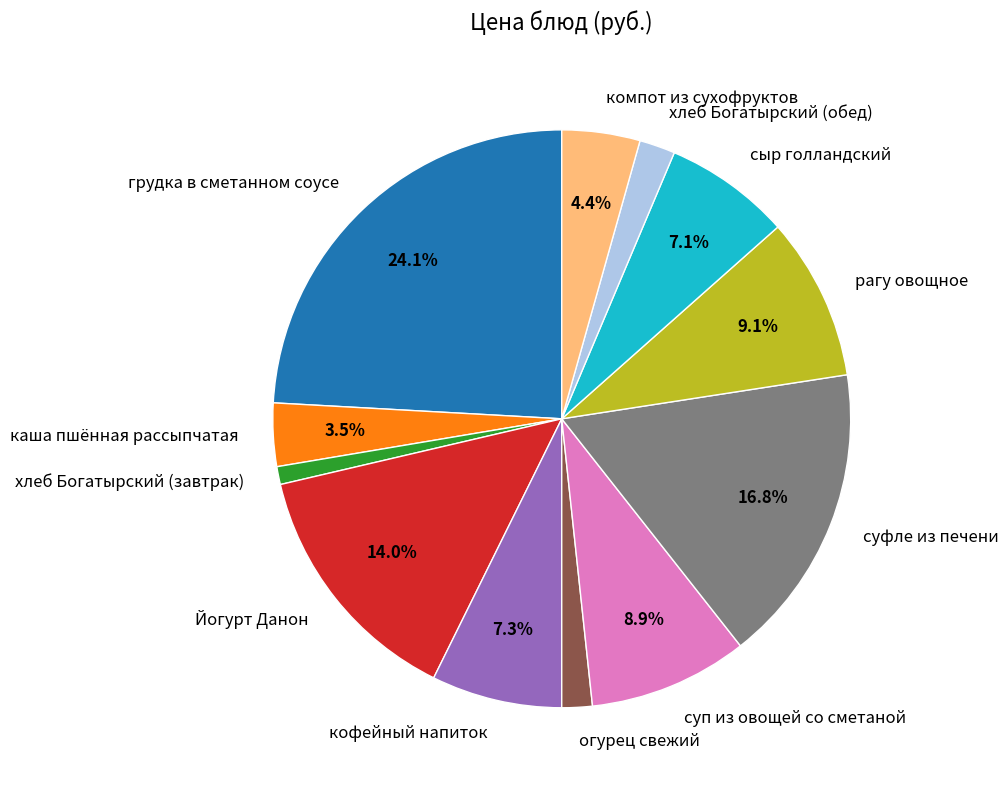

Is there any slice that represents more than half of the pie?

No